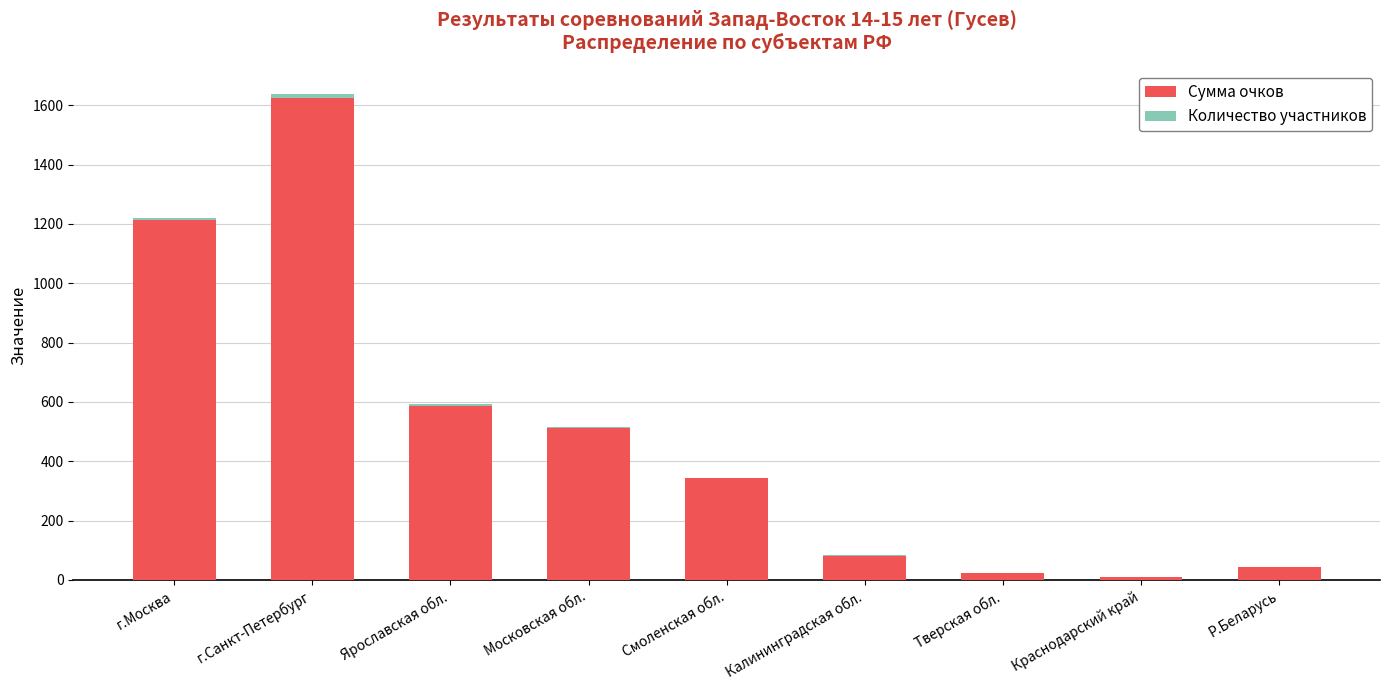

Is it true that Сумма очков equals 1213 at г.Москва?

True